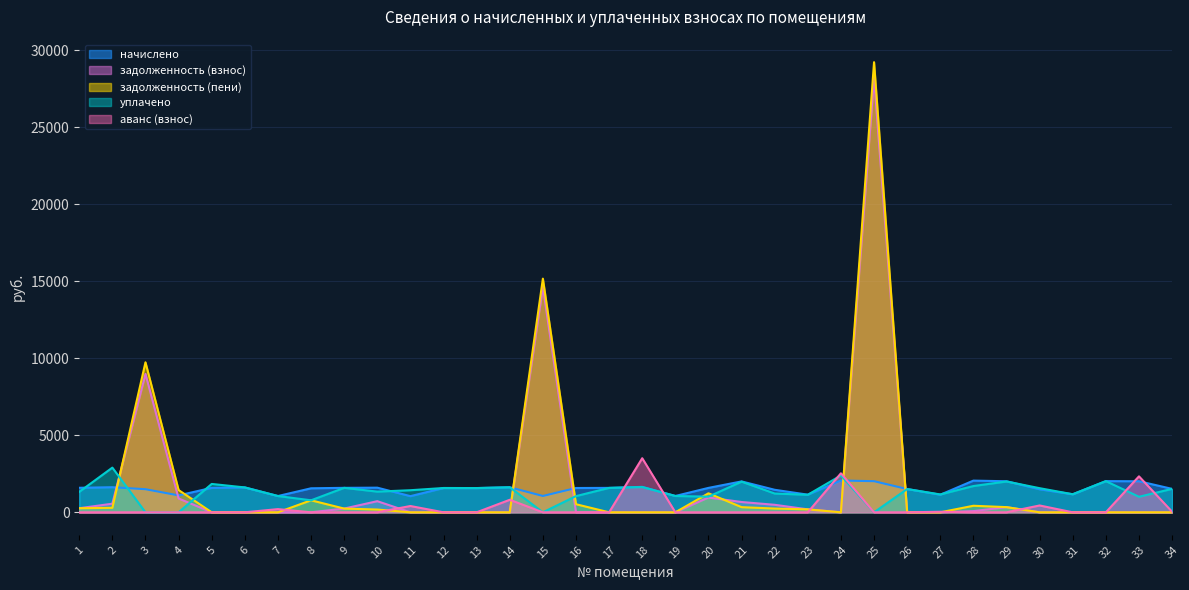

Reading left to right, list all the values displayed in this chart.

начислено: 1=1592.2	2=1629.4	3=1499.2	4=1097.4	5=1588.4	6=1614.5	7=1056.5	8=1558.7	9=1588.4	10=1599.6	11=1049.0	12=1577.3	13=1573.6	14=1625.6	15=1060.2	16=1577.3	17=1584.7	18=1651.7	19=1060.2	20=1584.7	21=2005.1	22=1462.0	23=1145.8	24=2064.6	25=2020.0	26=1510.3	27=1142.0	28=2057.2	29=2016.2	30=1495.4	31=1171.8	32=2023.7	33=2016.2	34=1521.5
задолженность (взнос): 1=265.4	2=558.6	3=8986.8	4=898.0	5=0.0	6=0.0	7=0.0	8=0.0	9=242.5	10=722.1	11=0.0	12=0.0	13=0.0	14=0.0	15=14635.7	16=0.0	17=0.0	18=0.0	19=0.0	20=961.1	21=668.4	22=487.3	23=191.0	24=0.0	25=28207.5	26=0.0	27=0.0	28=78.0	29=336.0	30=0.0	31=0.0	32=0.0	33=0.0	34=0.0
задолженность (пени): 1=265.4	2=292.0	3=9736.3	4=1446.7	5=0.0	6=0.0	7=0.0	8=779.3	9=242.5	10=179.5	11=0.0	12=0.0	13=0.0	14=0.0	15=15165.8	16=525.8	17=0.0	18=0.0	19=0.0	20=1233.9	21=334.2	22=243.7	23=191.0	24=0.0	25=29217.5	26=0.0	27=0.0	28=424.6	29=336.0	30=0.0	31=0.0	32=0.0	33=0.0	34=0.0
уплачено: 1=1326.8	2=2900.3	3=0.0	4=0.0	5=1841.2	6=1614.5	7=1056.5	8=779.3	9=1588.4	10=1342.5	11=1433.4	12=1577.3	13=1573.6	14=1625.6	15=0.0	16=1051.5	17=1584.7	18=1639.2	19=1060.2	20=1015.7	21=1990.0	22=1218.3	23=1137.1	24=2393.2	25=0.0	26=1510.3	27=1159.3	28=1705.0	29=2001.1	30=1566.1	31=1171.8	32=2023.7	33=1008.1	34=1521.5
аванс (взнос): 1=0.0	2=0.0	3=0.0	4=0.0	5=0.0	6=0.0	7=207.2	8=0.0	9=0.0	10=0.0	11=408.9	12=0.0	13=0.0	14=812.8	15=0.0	16=0.0	17=0.0	18=3510.9	19=0.0	20=0.0	21=0.0	22=0.0	23=0.0	24=2532.7	25=0.0	26=0.0	27=34.9	28=0.0	29=0.0	30=444.0	31=0.0	32=0.0	33=2334.6	34=38.5